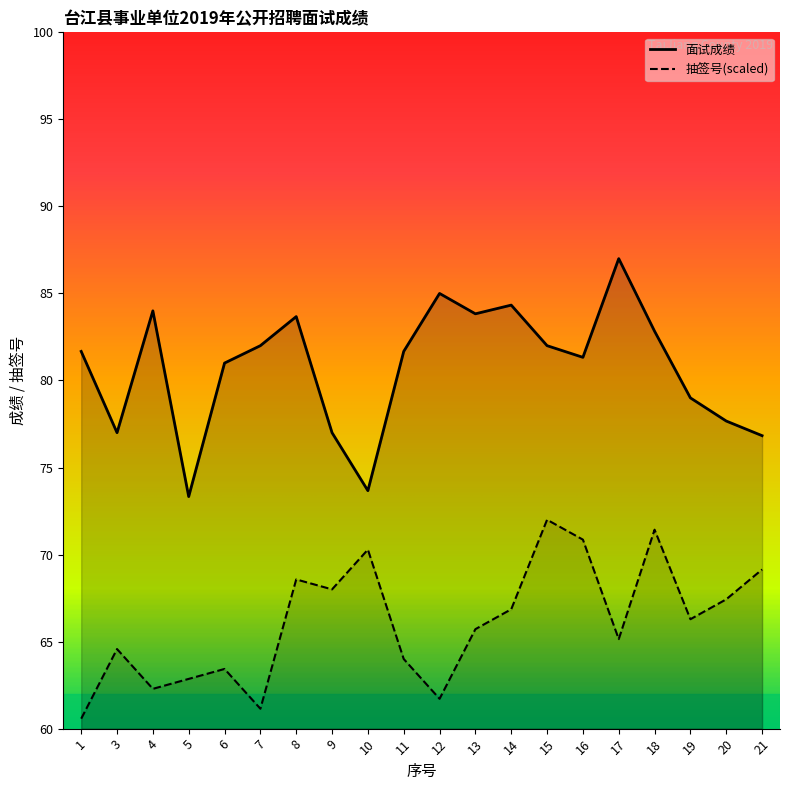

Reading right to left, extract all data points from this chart.

面试成绩: 21=76.8	20=77.7	19=79.0	18=82.8	17=87.0	16=81.3	15=82.0	14=84.3	13=83.8	12=85.0	11=81.7	10=73.7	9=77.0	8=83.7	7=82.0	6=81.0	5=73.3	4=84.0	3=77.0	1=81.7
抽签号: 21=69.1	20=67.4	19=66.3	18=71.4	17=65.1	16=70.9	15=72.0	14=66.9	13=65.7	12=61.7	11=64.0	10=70.3	9=68.0	8=68.6	7=61.1	6=63.4	5=62.9	4=62.3	3=64.6	1=60.6